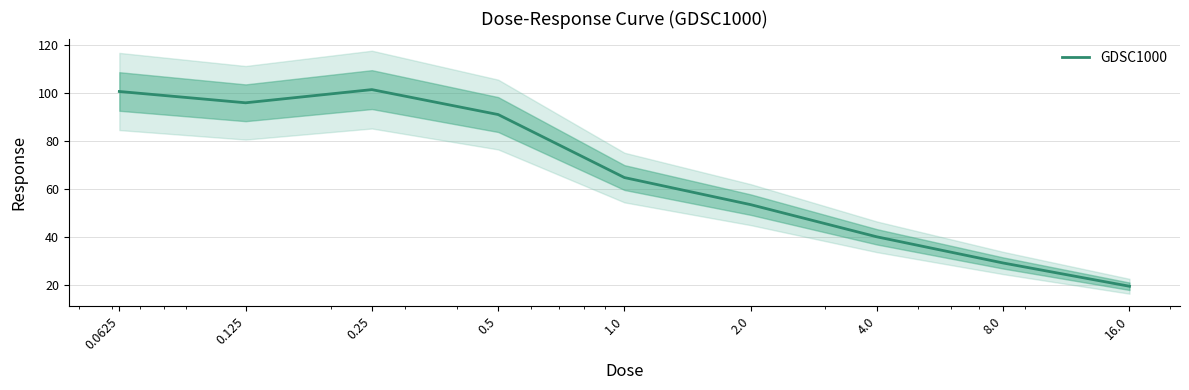

What is the difference between the second highest and second lowest values?

71.6